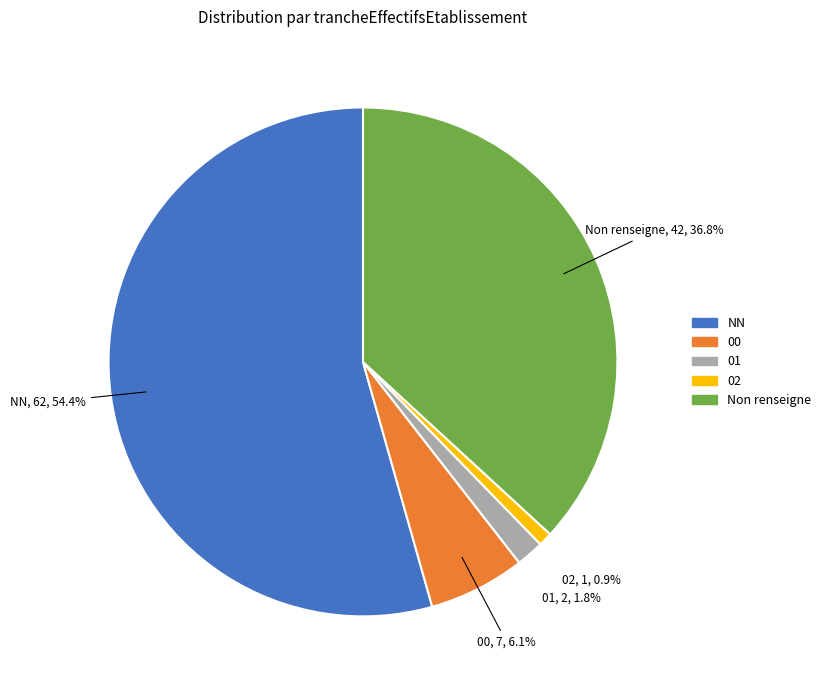

Between 02 and 00, which is larger?

00